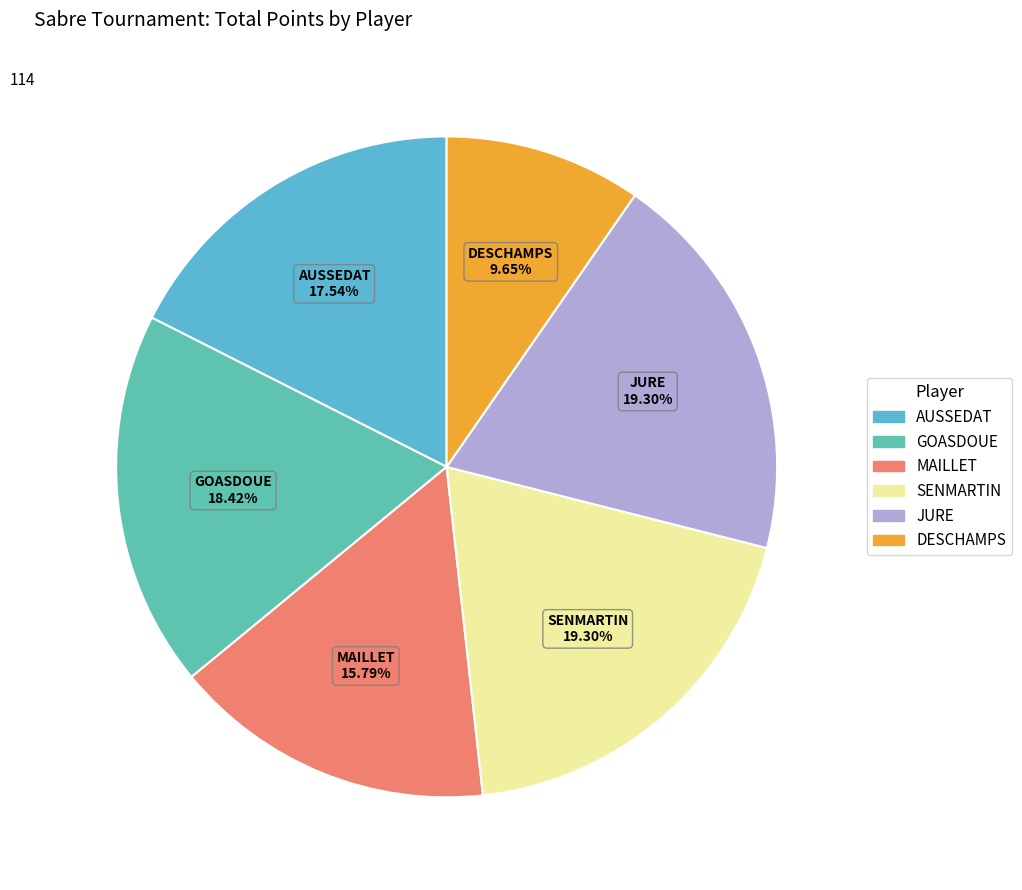

Approximately how many times larger is the value at DESCHAMPS compared to SENMARTIN?

0.5